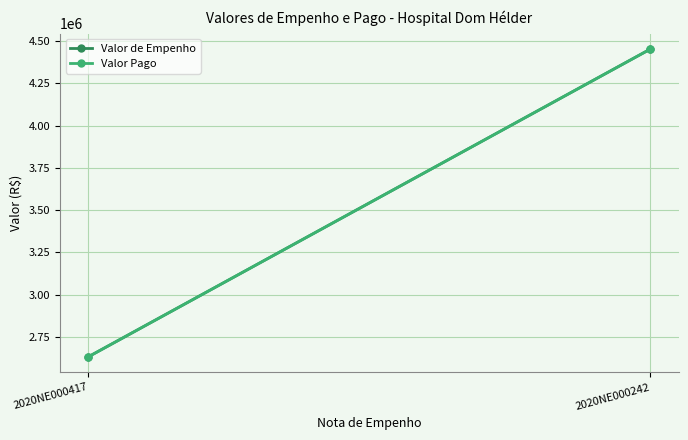

Reading left to right, extract all data points from this chart.

Valor de Empenho: 2632358.4	4452126.1
Valor Pago: 2632358.4	4452126.1